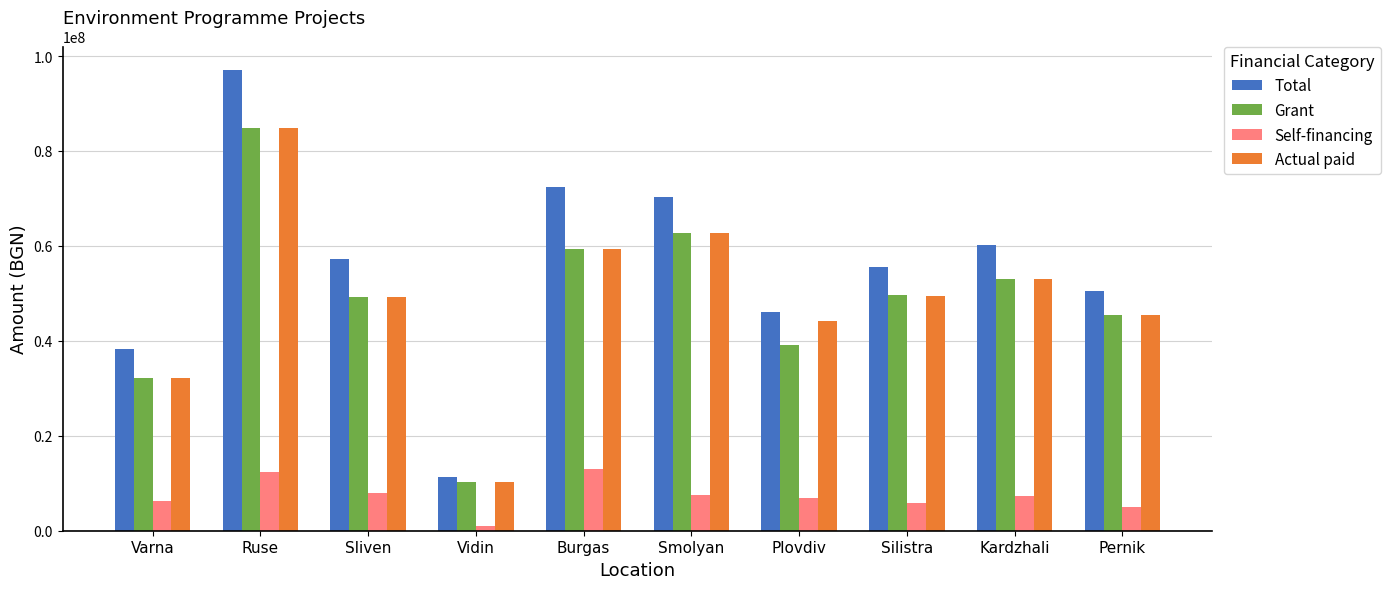

The value of Self-financing at Pernik is 5101701.7. True or false?

True